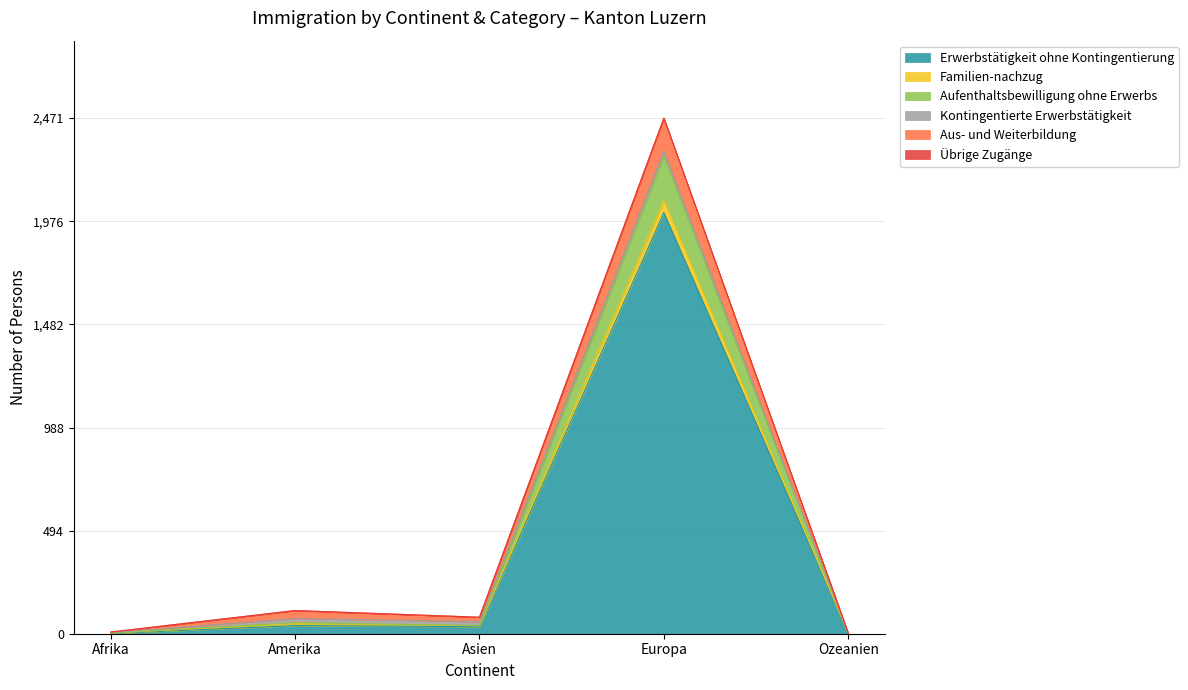

What is the maximum value for Erwerbstätigkeit ohne Kontingentierung?

2018